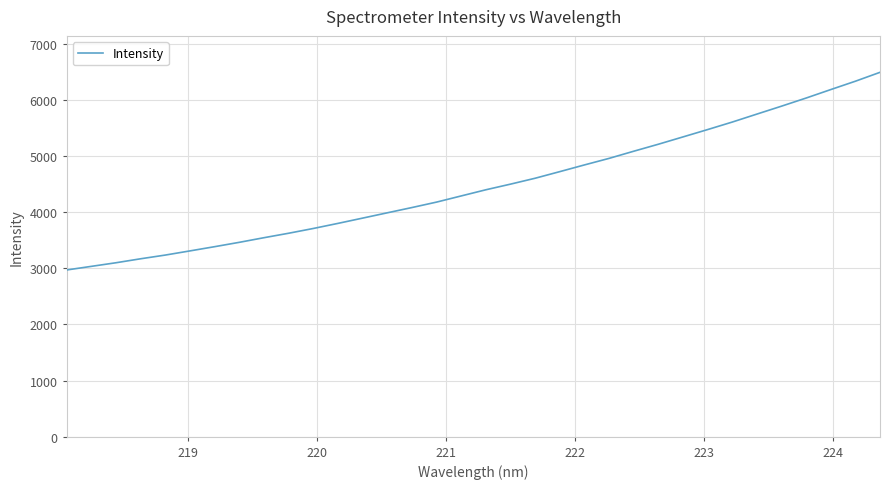

How many lines are shown in the chart?

1